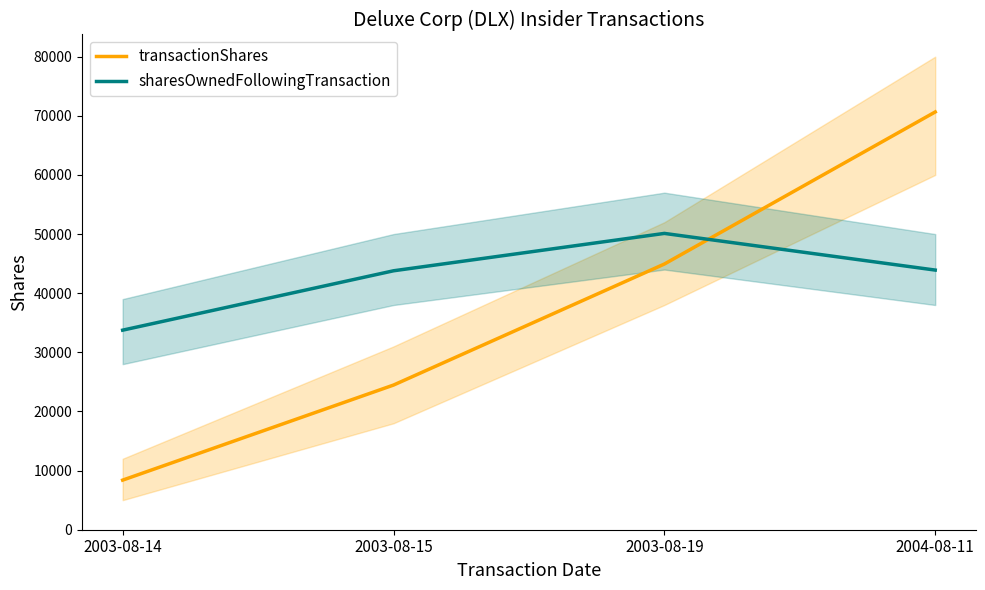

Reading right to left, extract all data points from this chart.

transactionShares: 2004-08-11=70649	2003-08-19=44931	2003-08-15=24464	2003-08-14=8388
sharesOwnedFollowingTransaction: 2004-08-11=43909	2003-08-19=50111	2003-08-15=43789	2003-08-14=33748